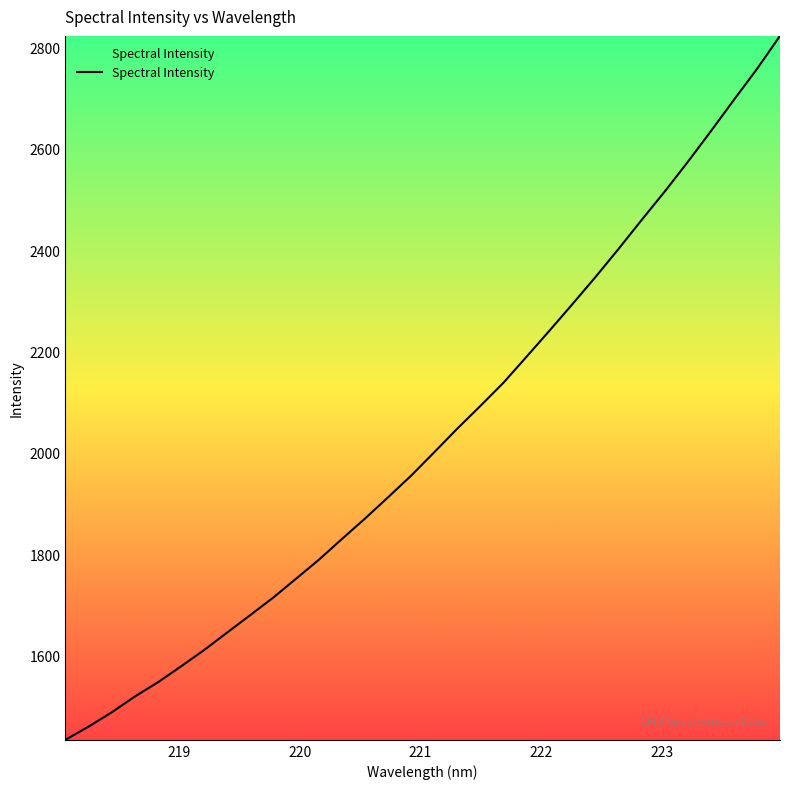

What is the difference between the maximum and minimum values?

1388.9